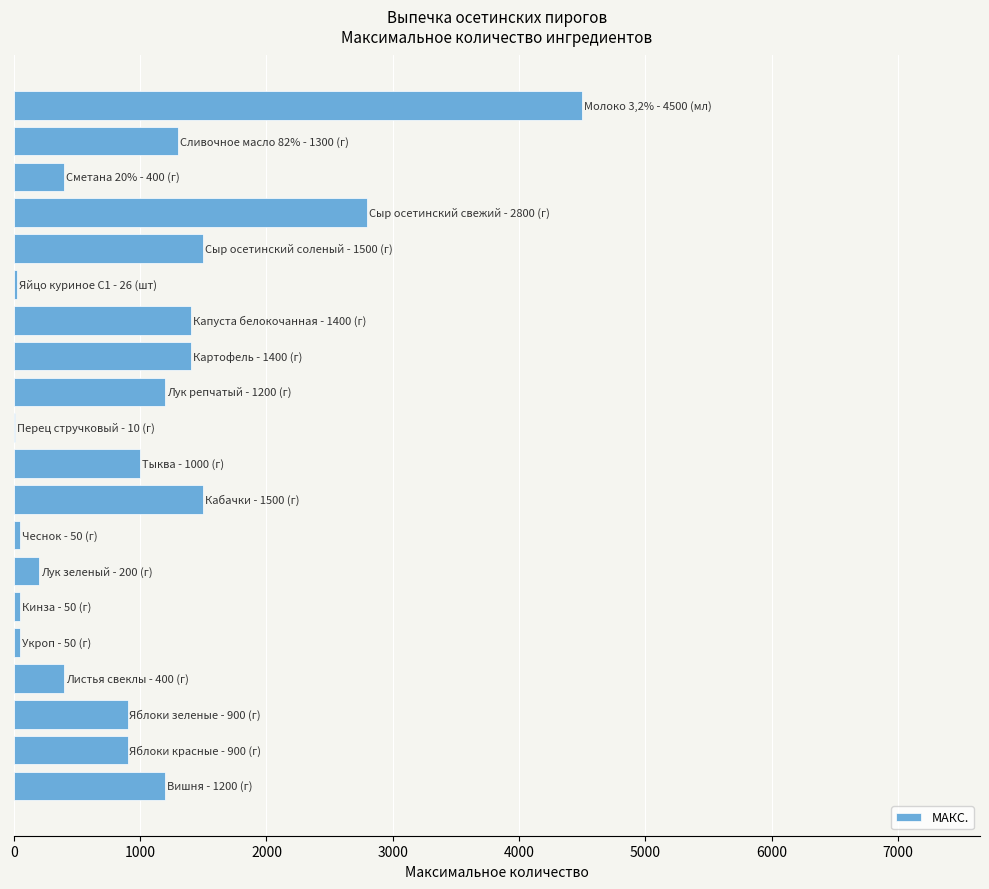

What is the greatest value displayed?

4500